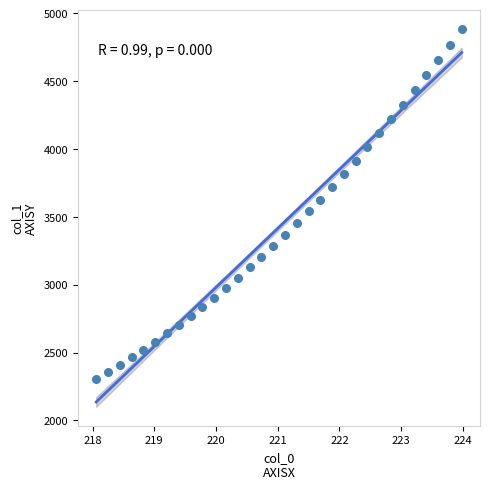

What is the range of X values (max minus min)?

5.9